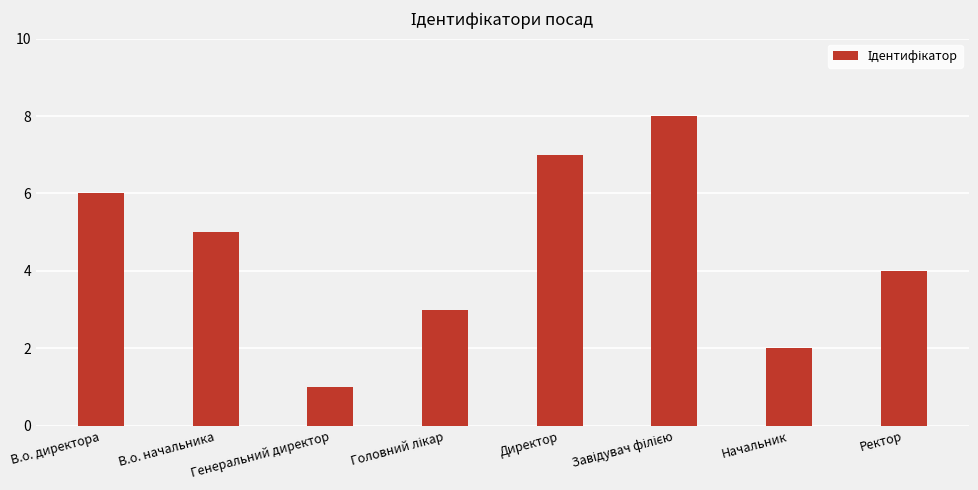

Reading right to left, extract all data points from this chart.

4	2	8	7	3	1	5	6